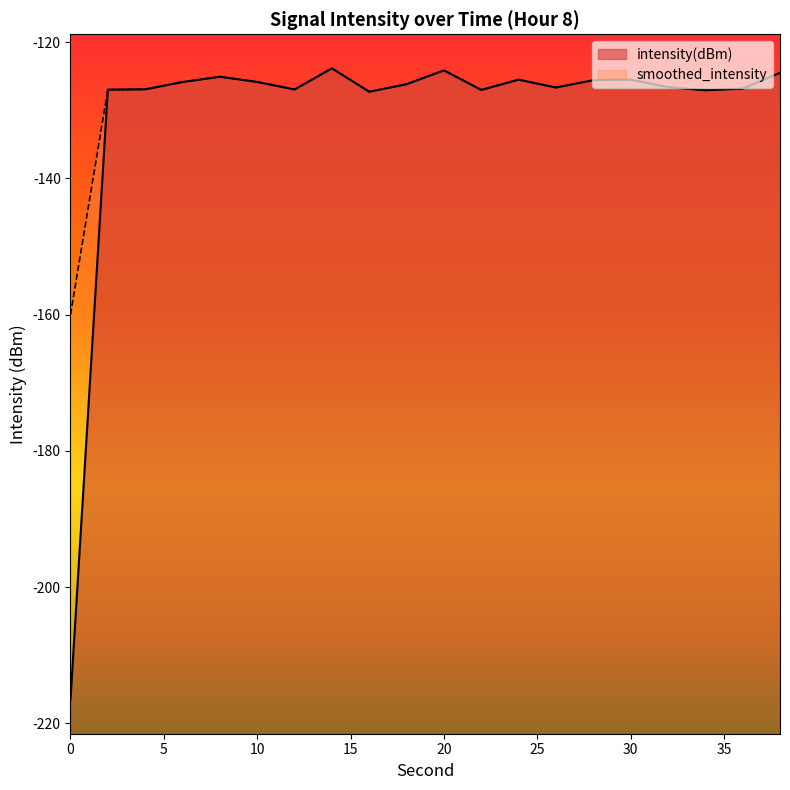

List the labels in order of intensity(dBm) value, largest first.

14, 20, 38, 8, 30, 24, 28, 10, 6, 18, 32, 26, 36, 4, 12, 2, 22, 34, 16, 0